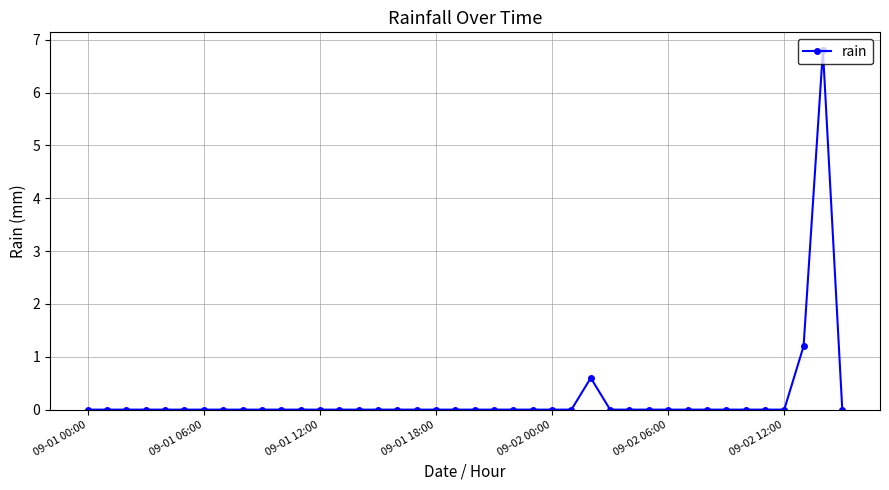

What is the sum of all values?

8.6